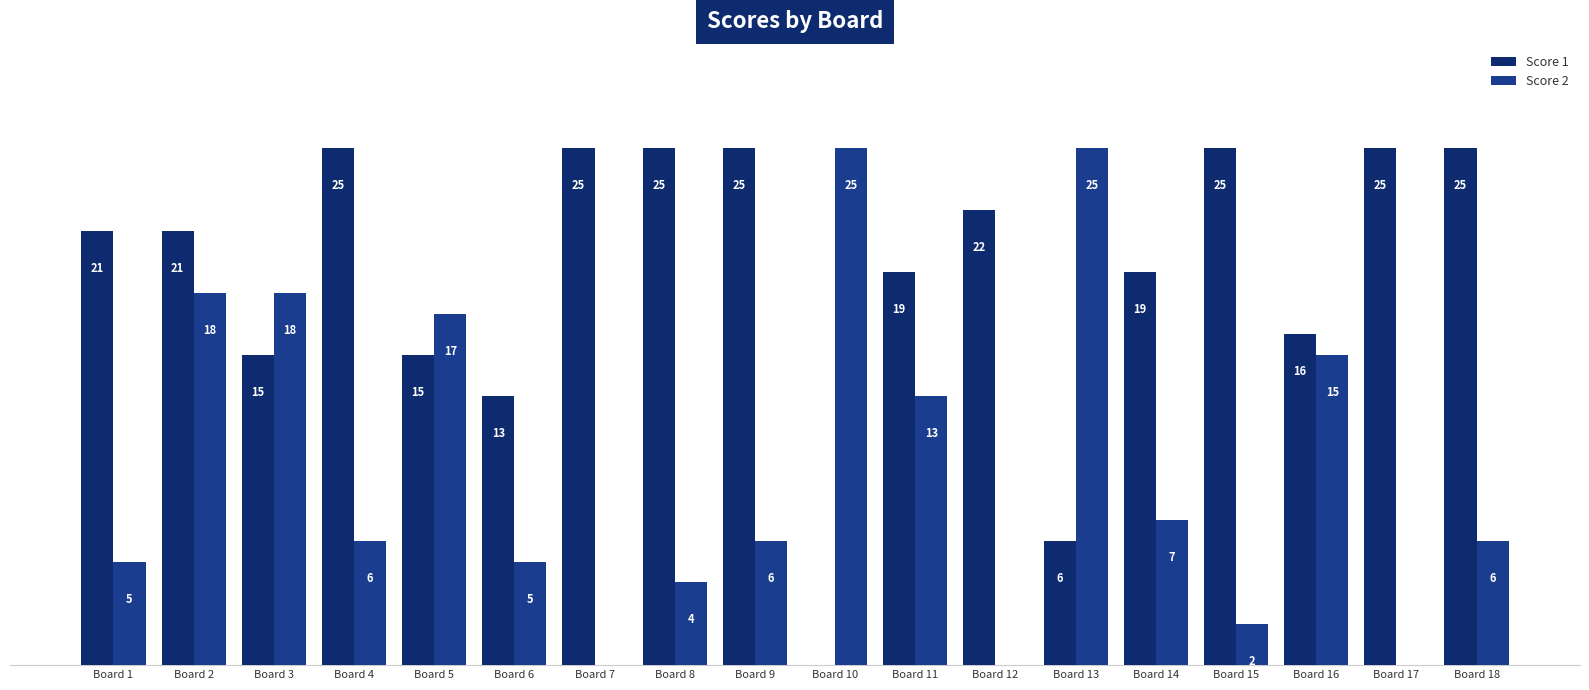

Are the bars grouped side by side (vs. stacked)?

Yes